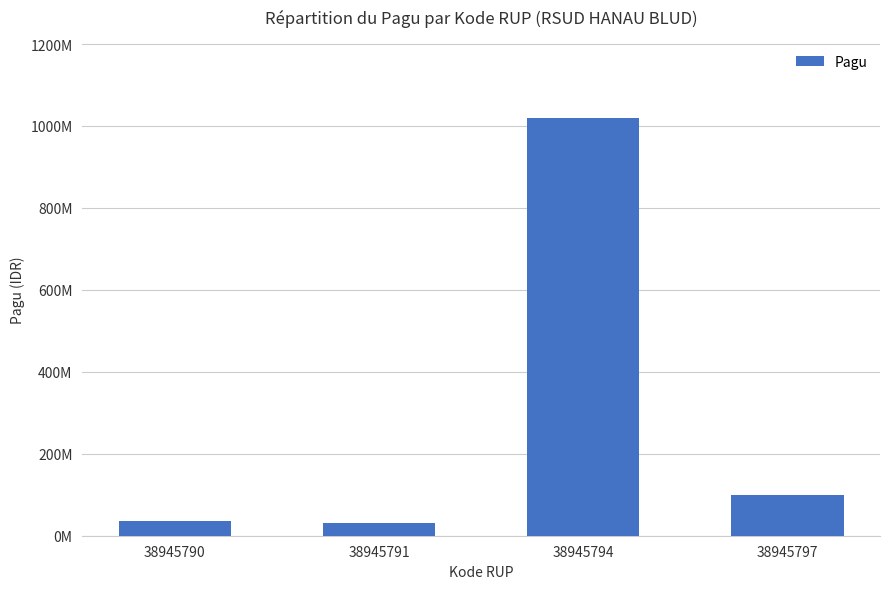

Does the chart contain any negative values?

No